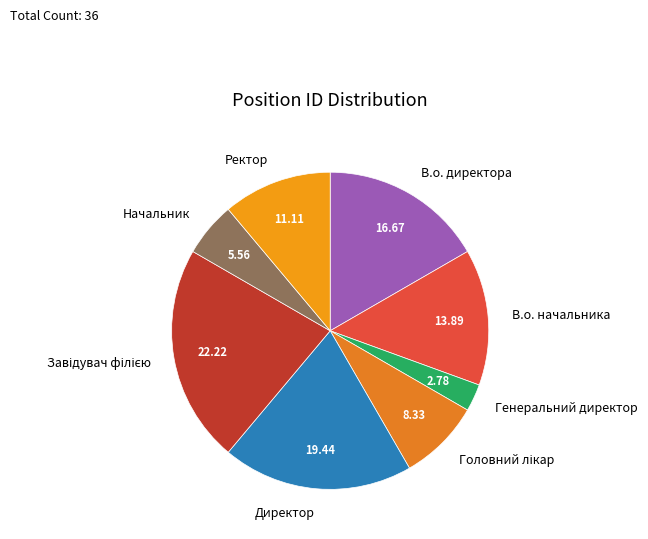

Which category has the smallest portion of the pie?

Генеральний директор